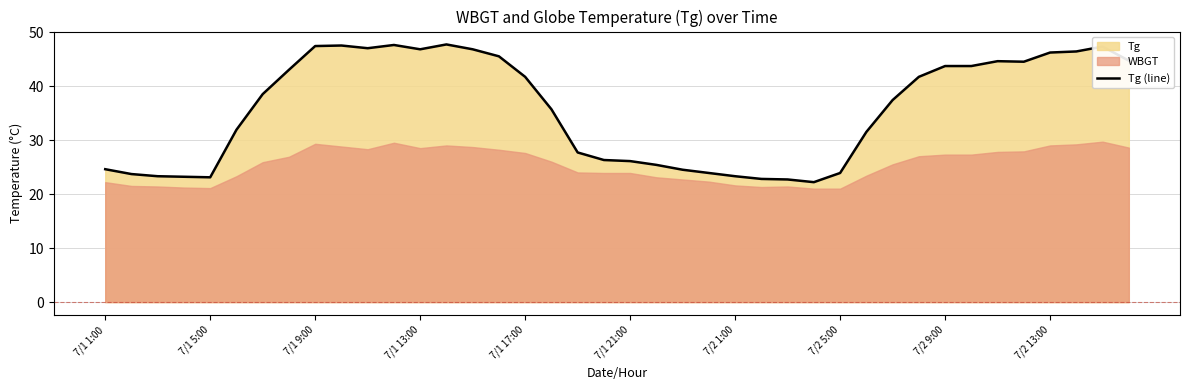

What is the difference between the maximum and minimum values?

25.5